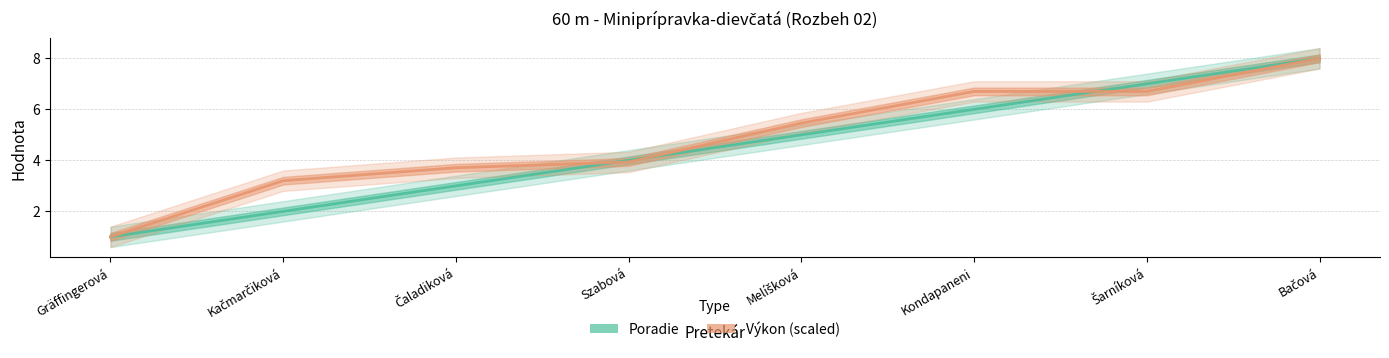

How many lines are shown in the chart?

2